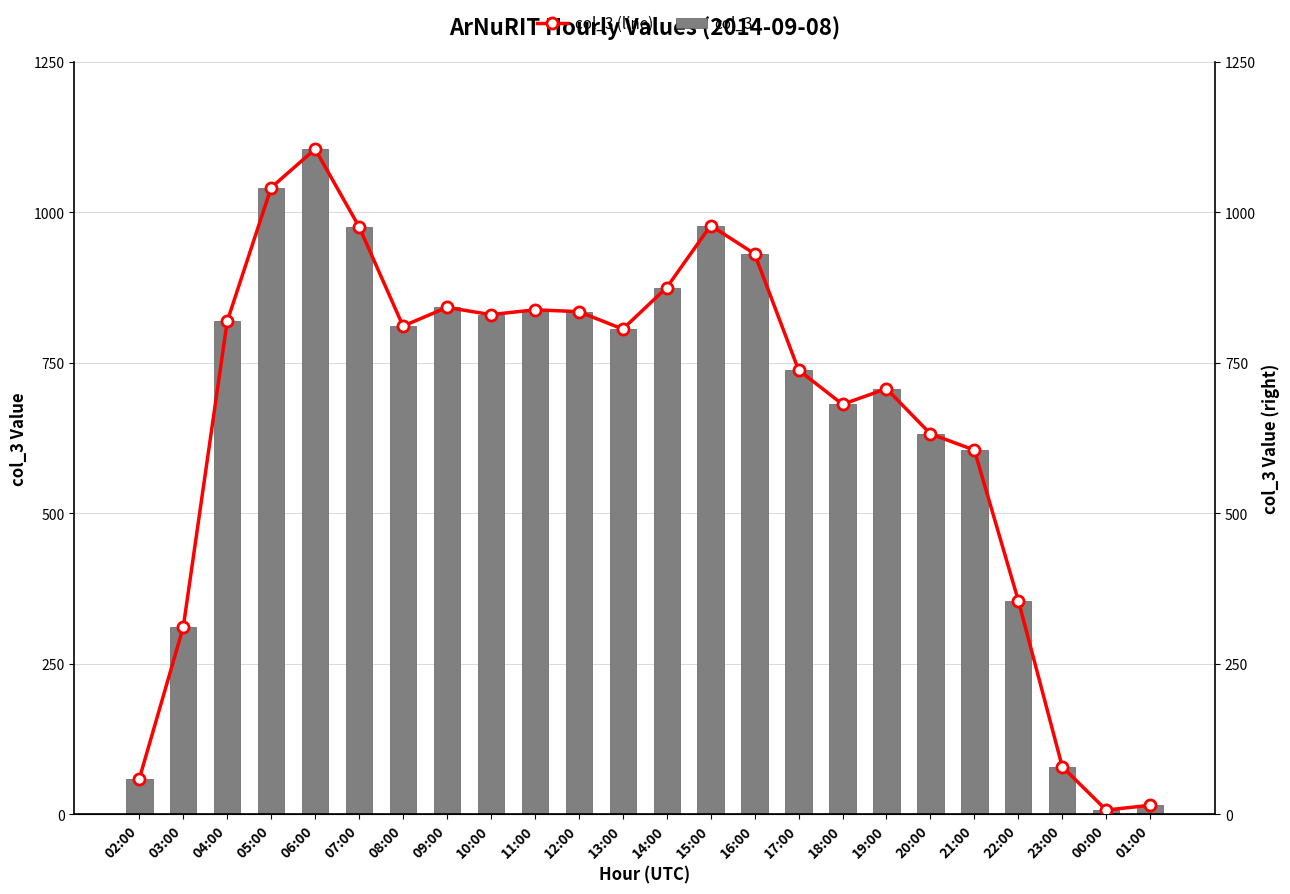

Rank the categories by col_3 value from highest to lowest.

06:00, 05:00, 15:00, 07:00, 16:00, 14:00, 09:00, 11:00, 12:00, 10:00, 04:00, 08:00, 13:00, 17:00, 19:00, 18:00, 20:00, 21:00, 22:00, 03:00, 23:00, 02:00, 01:00, 00:00